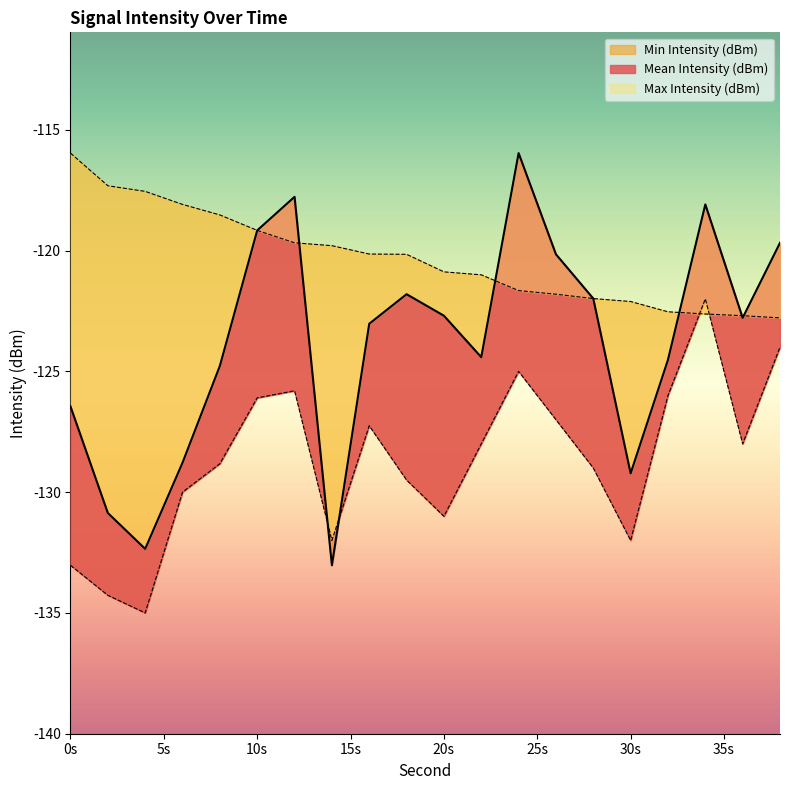

True or false: Max Intensity (dBm) has more than 0 interior local peaks.

False